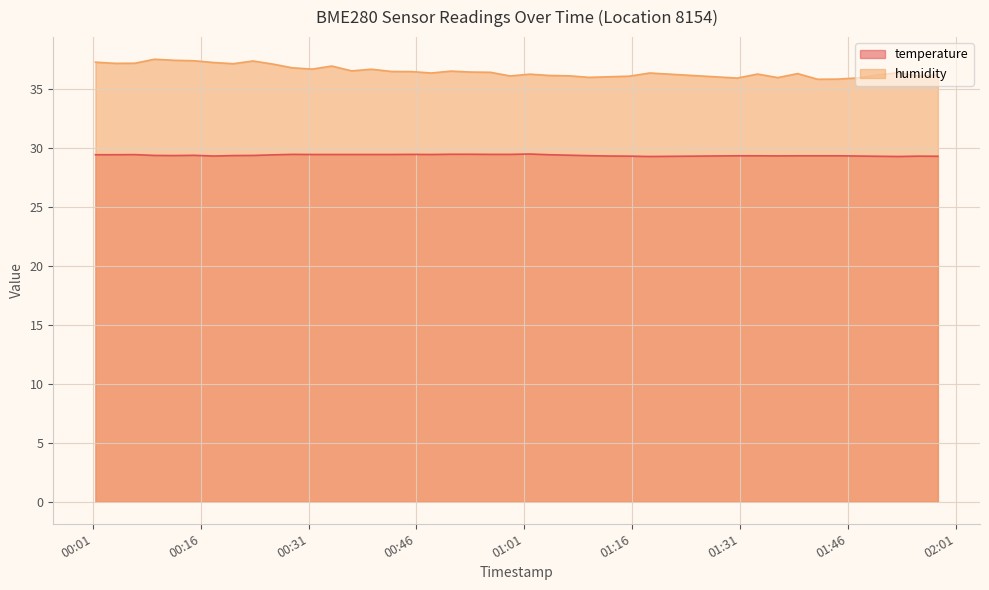

Which series has the widest spread of values?

humidity